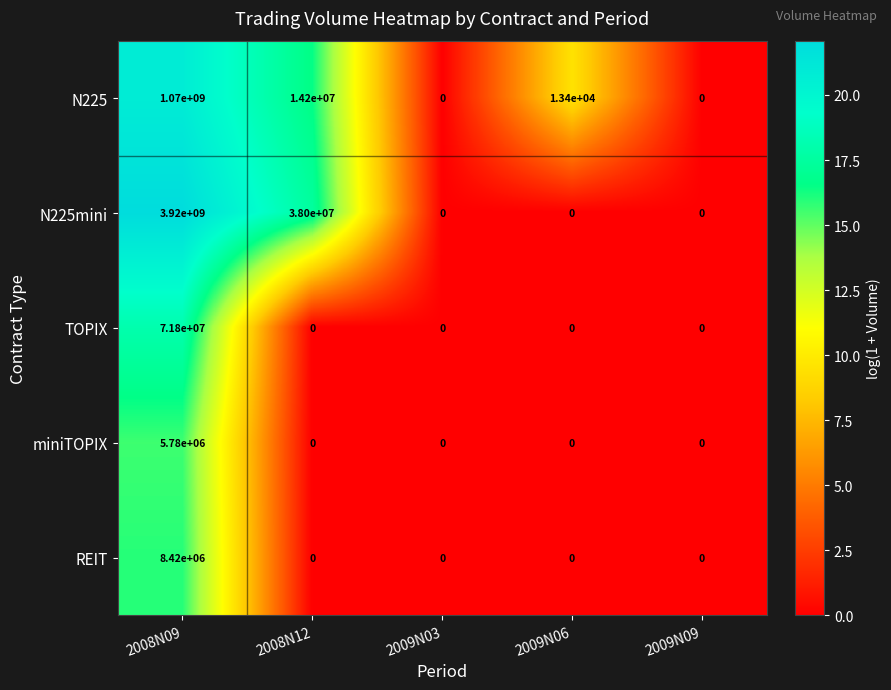

Is it true that miniTOPIX equals 0 at 2008N12?

True